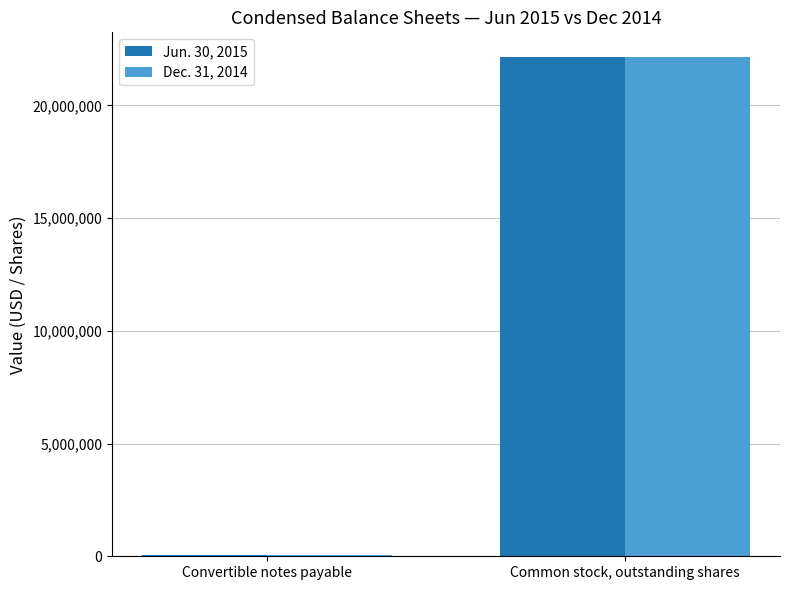

True or false: Jun. 30, 2015 has a value of 22138706 at Common stock, outstanding shares.

True